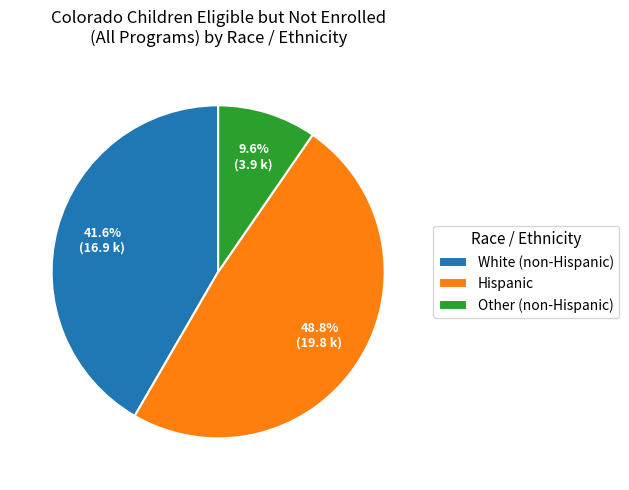

How many segments does this pie chart have?

3